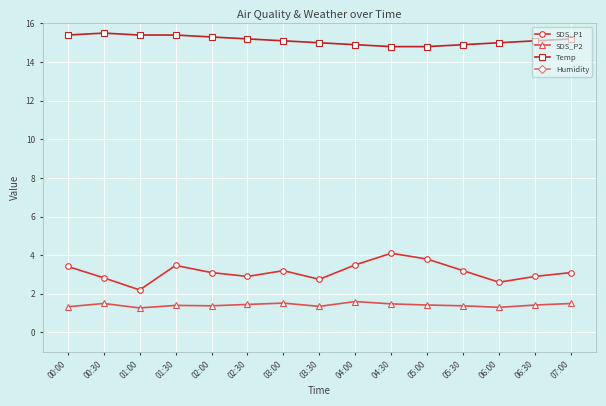

Count the number of categories in the chart.

15